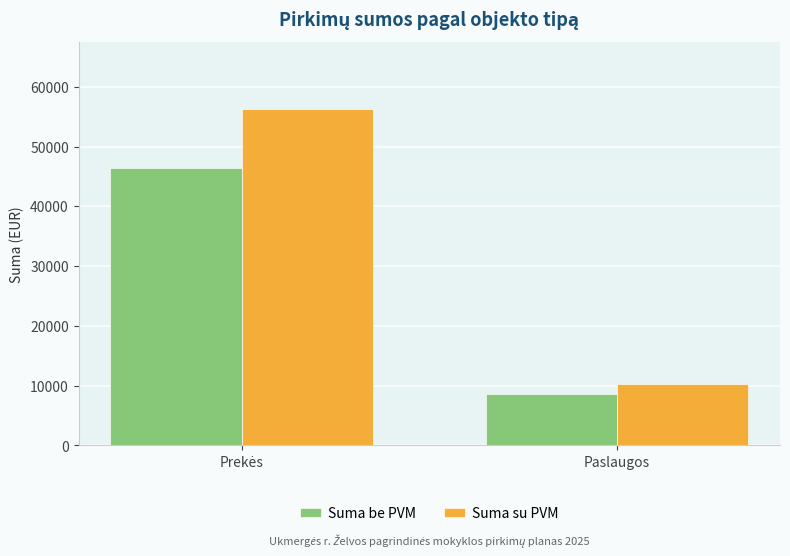

True or false: Suma be PVM has a value of 8552.2 at Paslaugos.

True